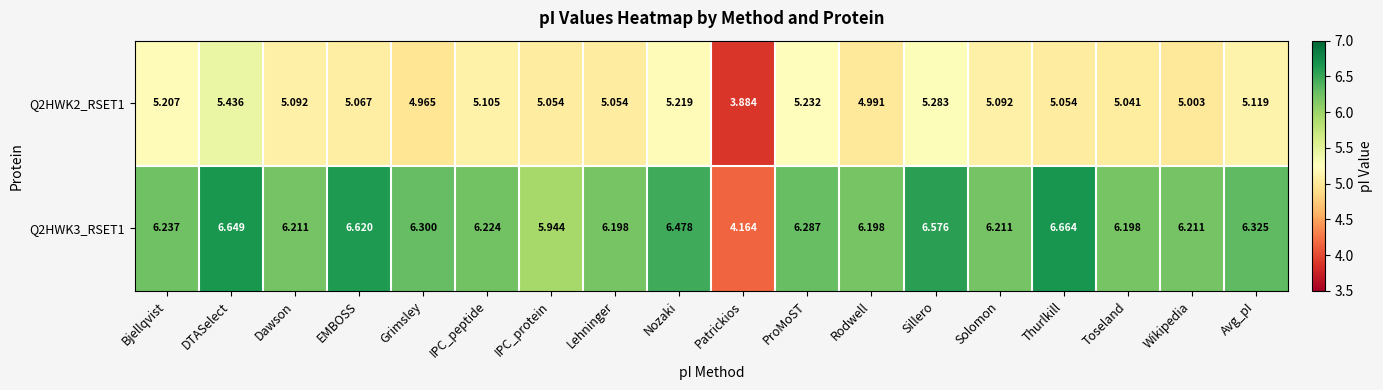

Which label corresponds to the largest value in the chart?

Thurlkill